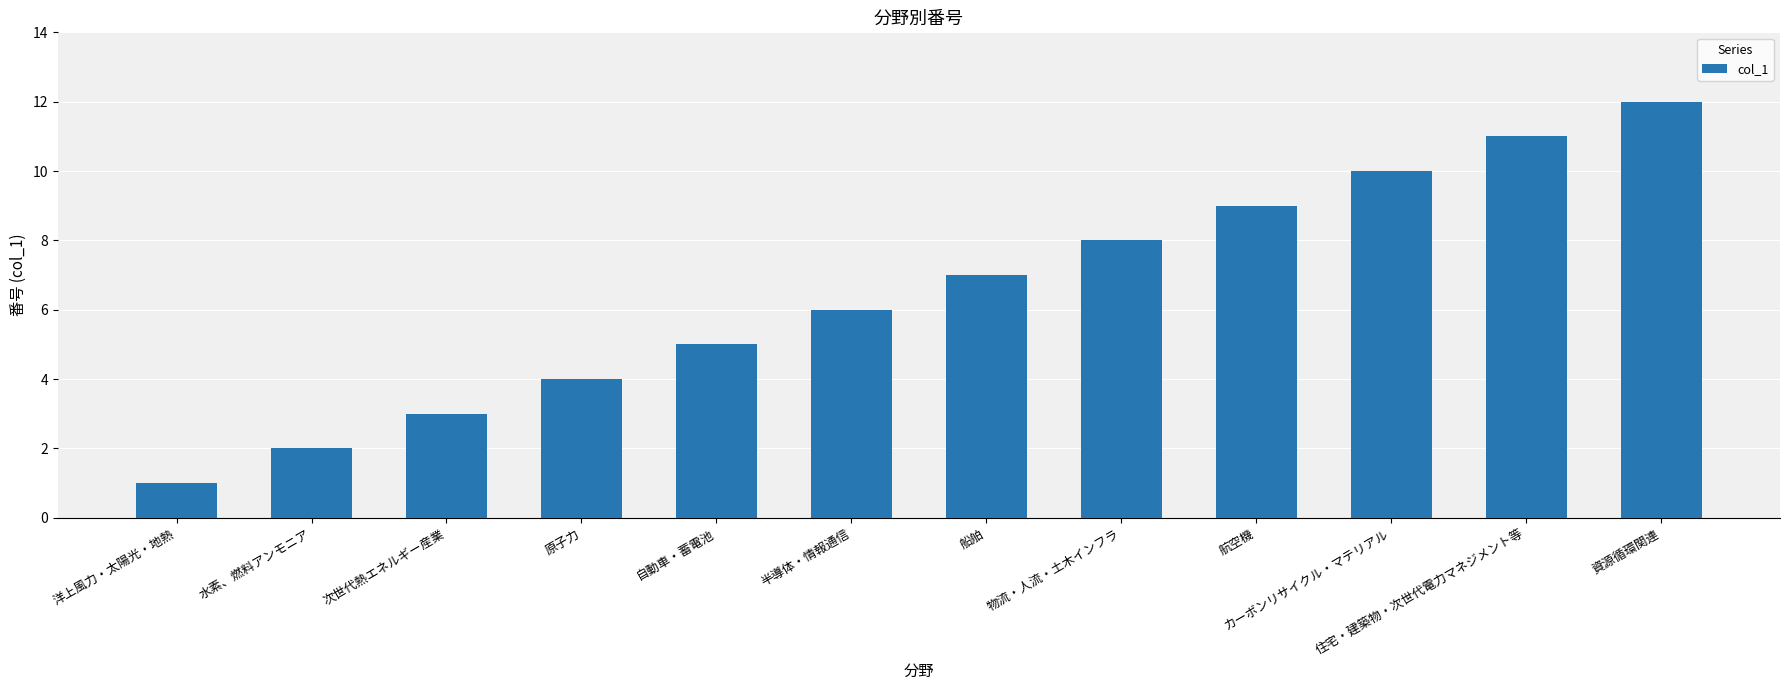

Does the chart contain any negative values?

No